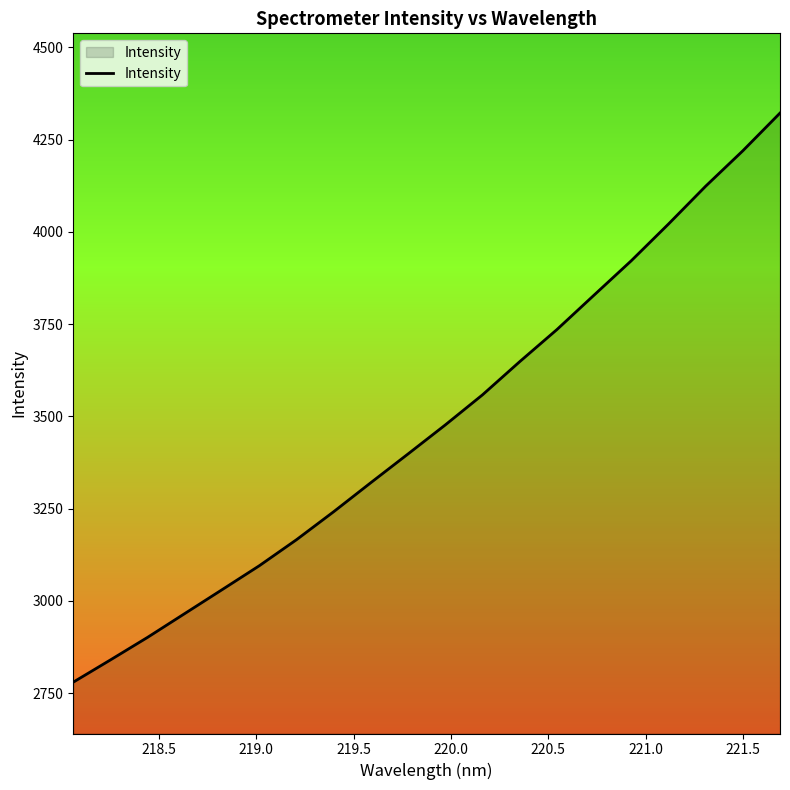

What is the difference between the maximum and minimum values?

1542.7